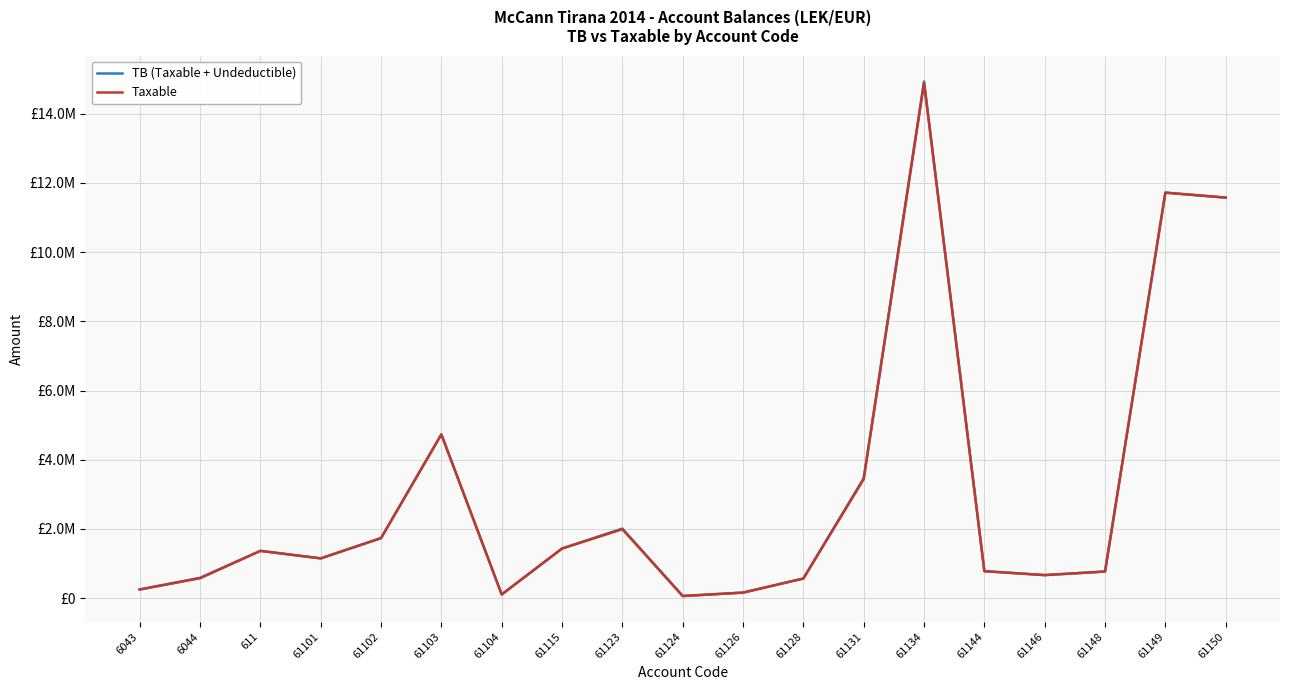

At which category is the sum across all series the highest?

61134